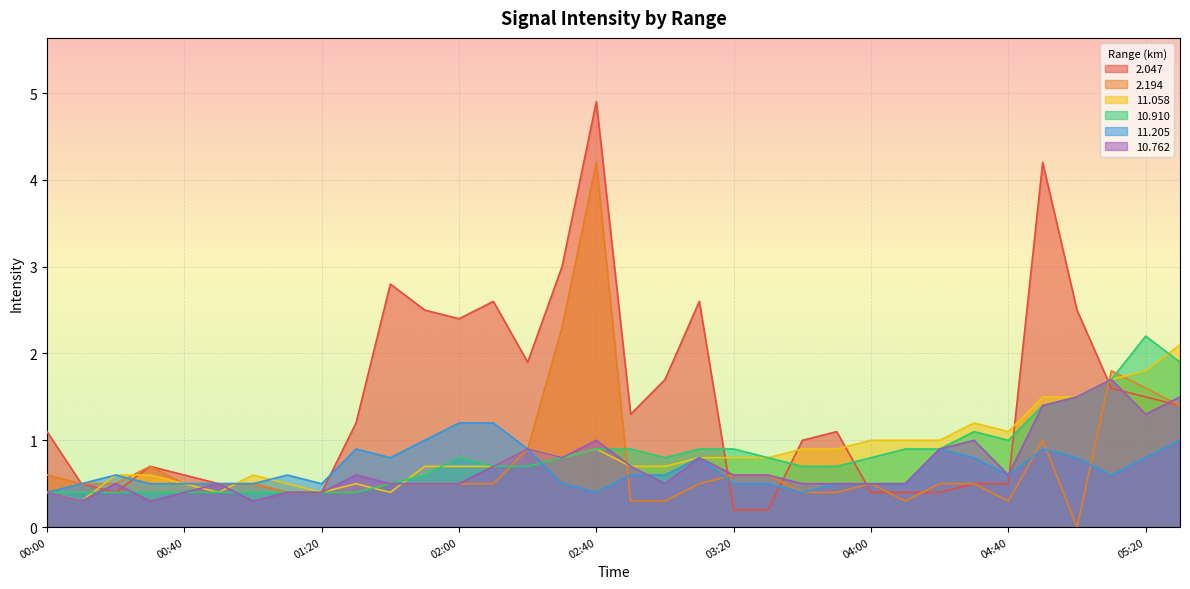

How many lines are shown in the chart?

6